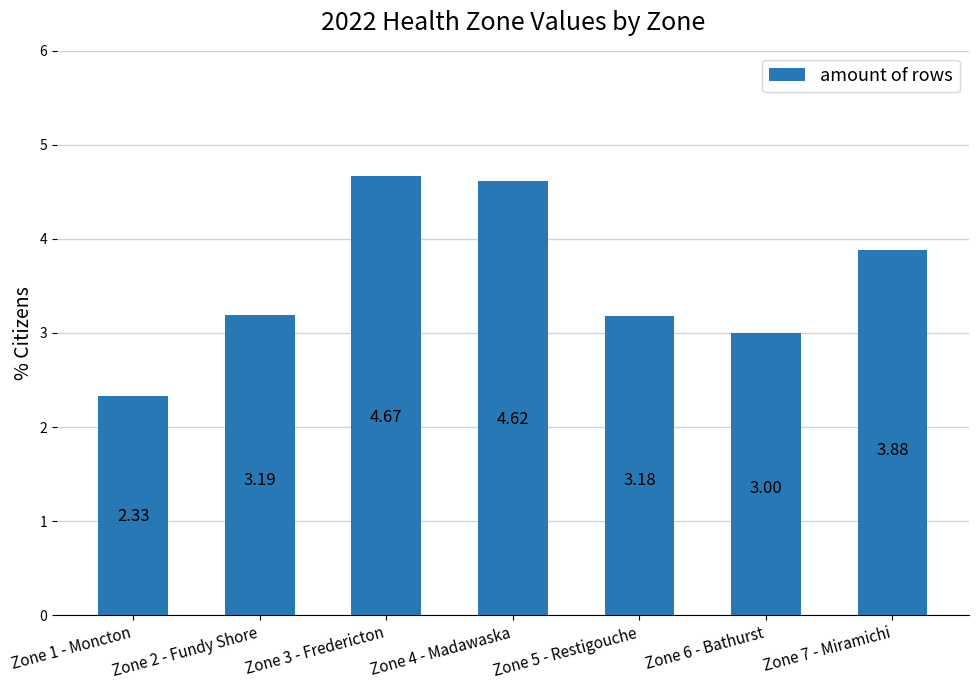

Approximately how many times larger is the value at Zone 7 - Miramichi compared to Zone 1 - Moncton?

1.7